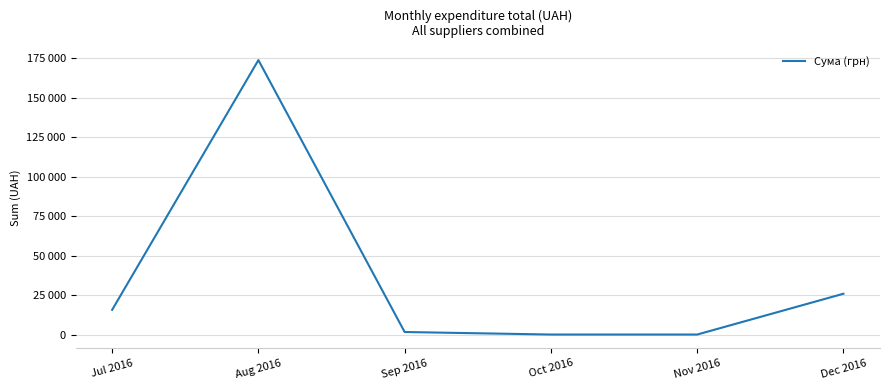

Is this an area chart (filled region under the line)?

No